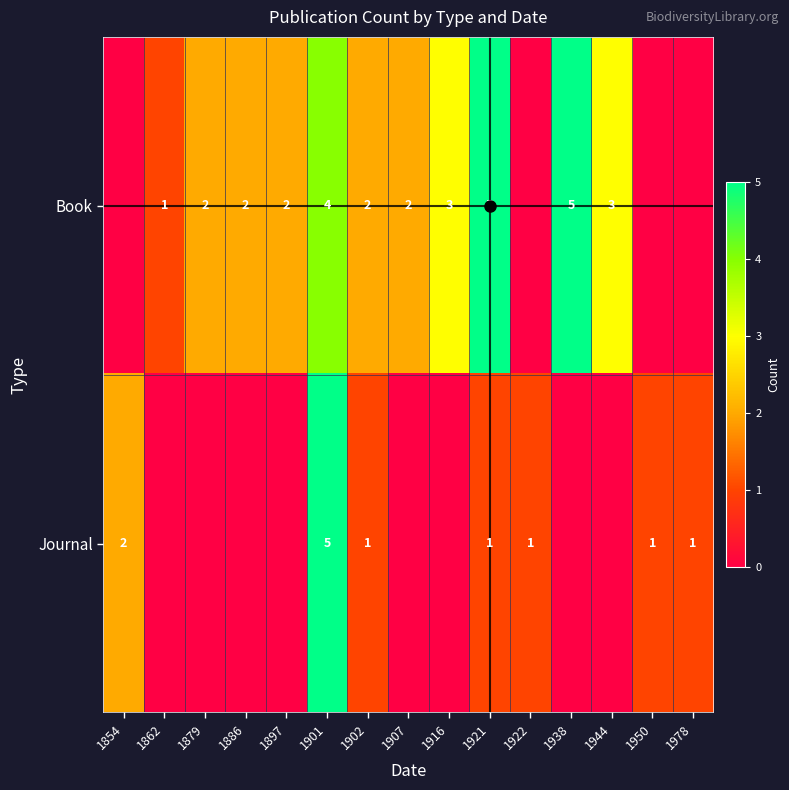

Is it true that Book equals 2 at 1879?

True